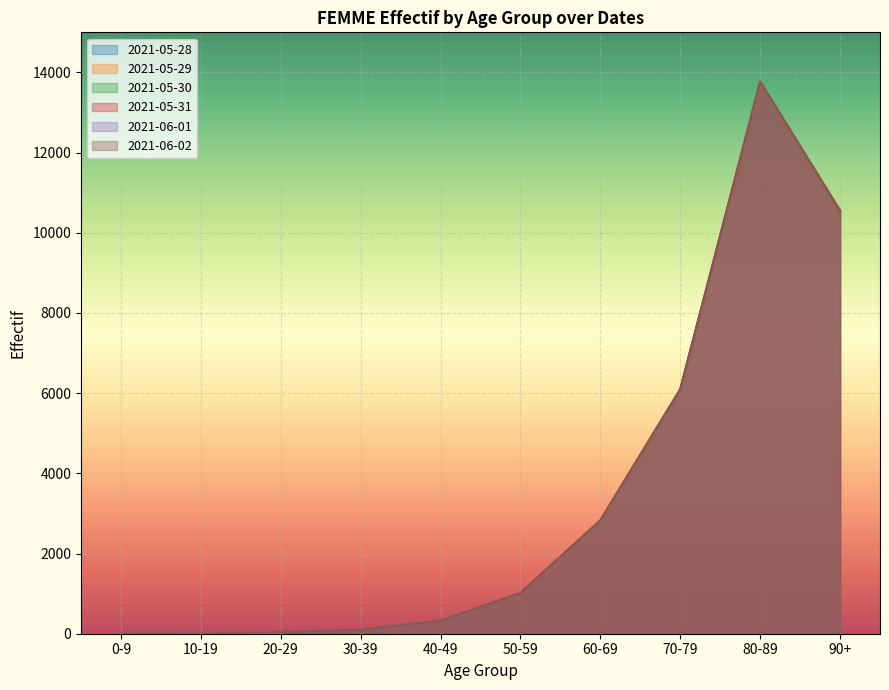

What is the sum of all 2021-06-02 values?

34759